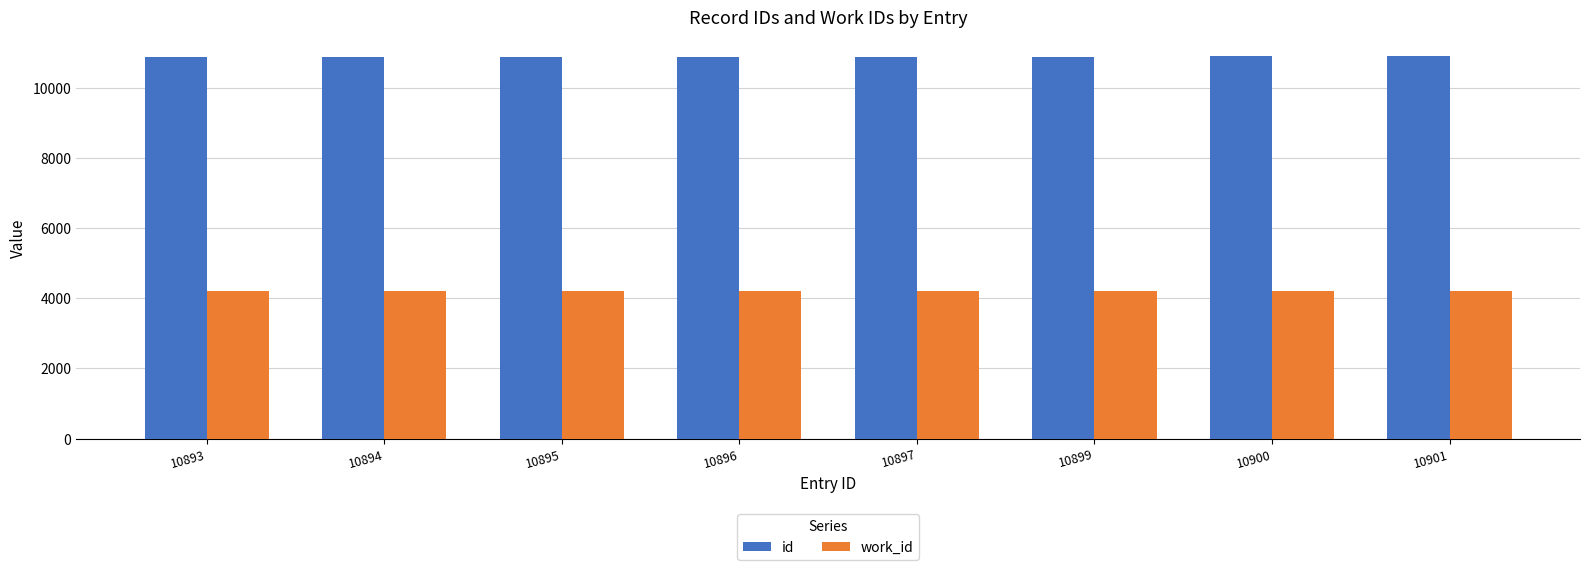

At 10894, list the series in order from largest to smallest.

id, work_id